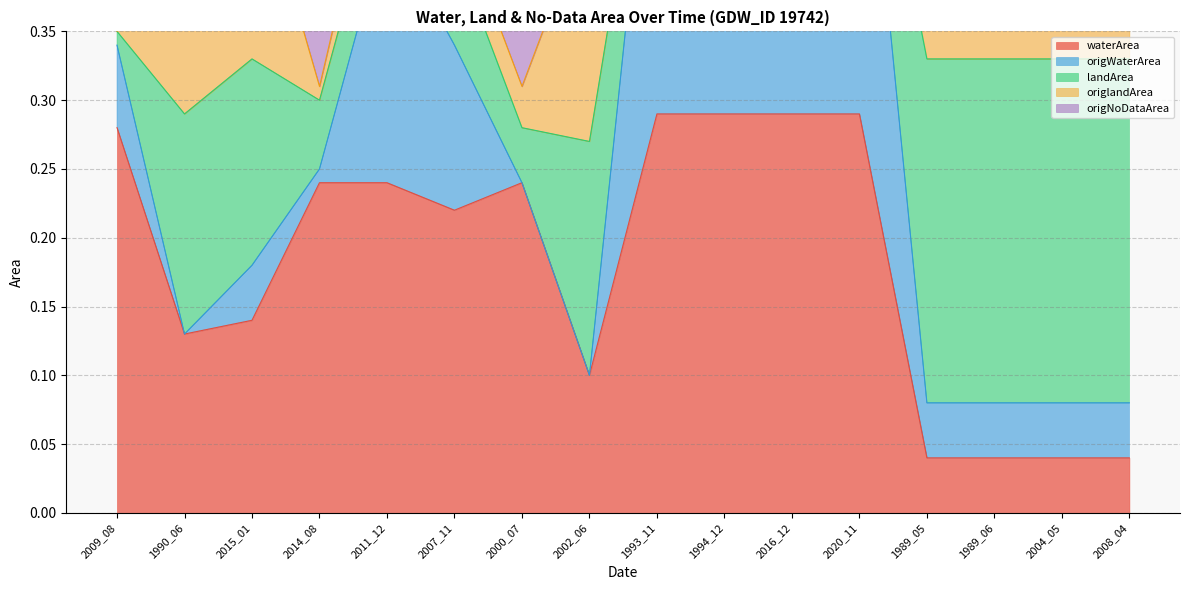

What is the greatest value displayed?

0.6